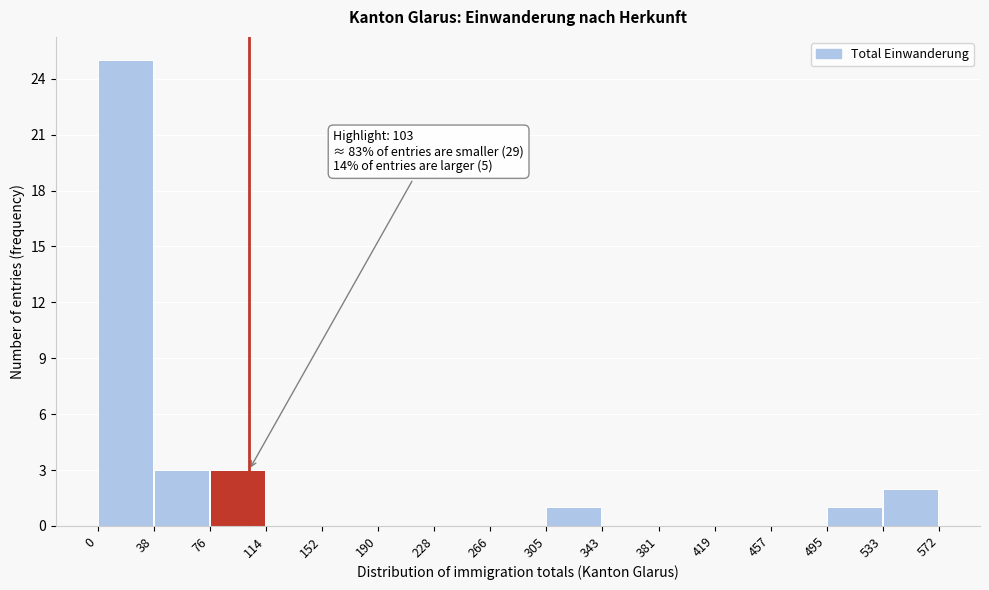

Which range on the x-axis has the tallest bar?

0 to 38